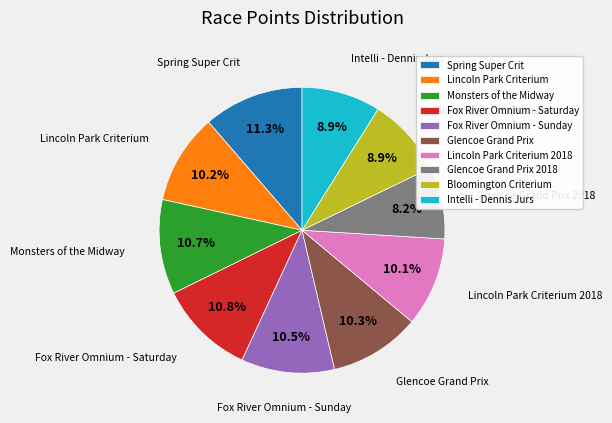

Is there a majority slice in this chart?

No